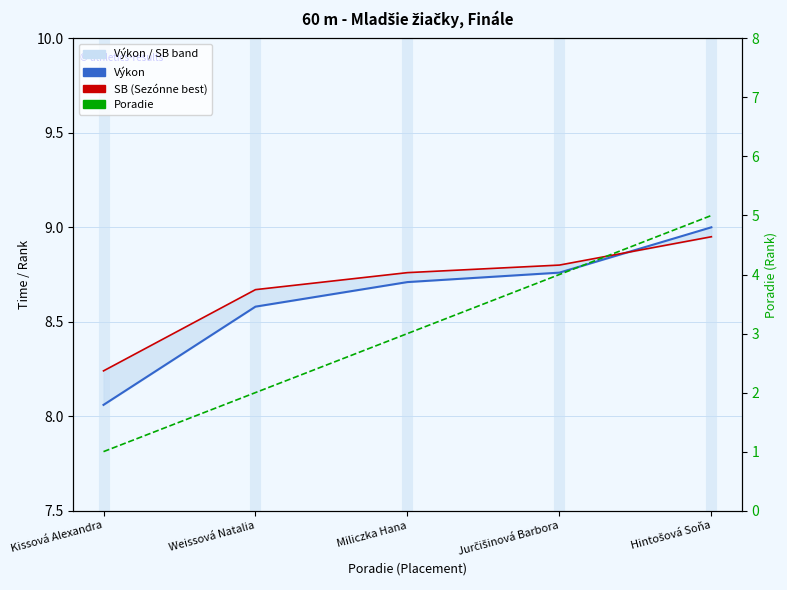

Which series has the widest spread of values?

Poradie